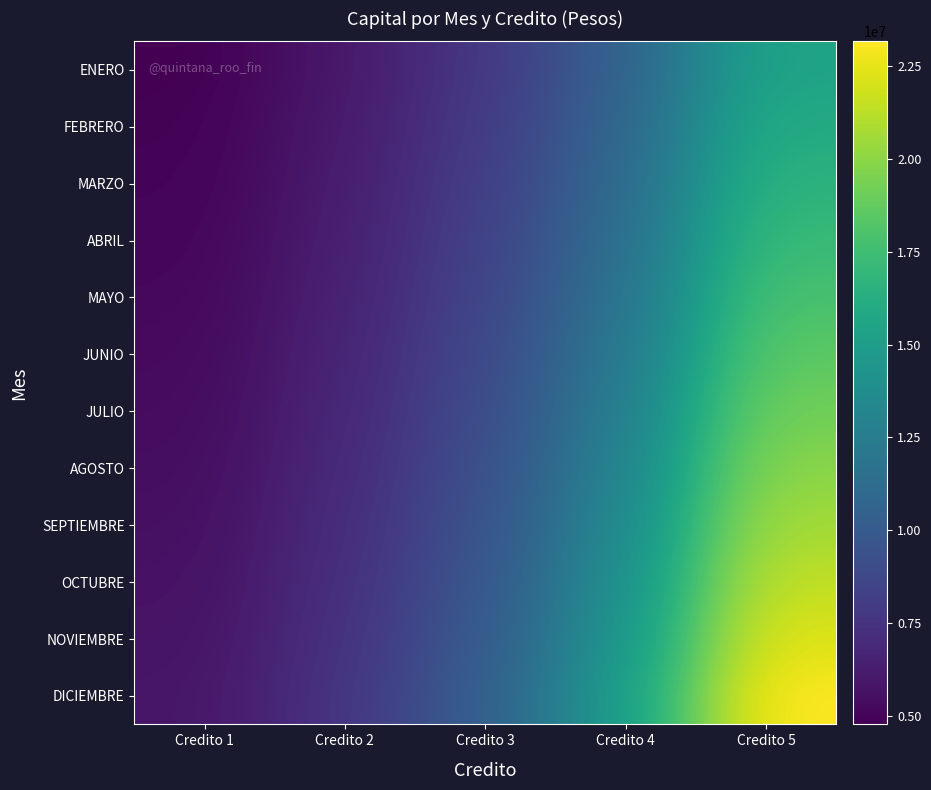

What is the total value across all series at Credito 5?

228864723.1